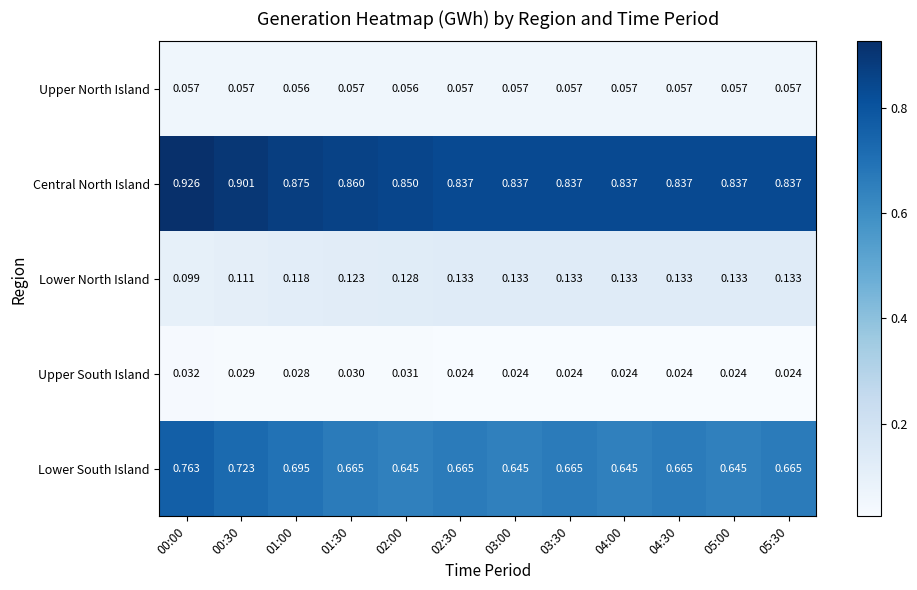

At 00:00, list the series in order from largest to smallest.

Central North Island, Lower South Island, Lower North Island, Upper North Island, Upper South Island